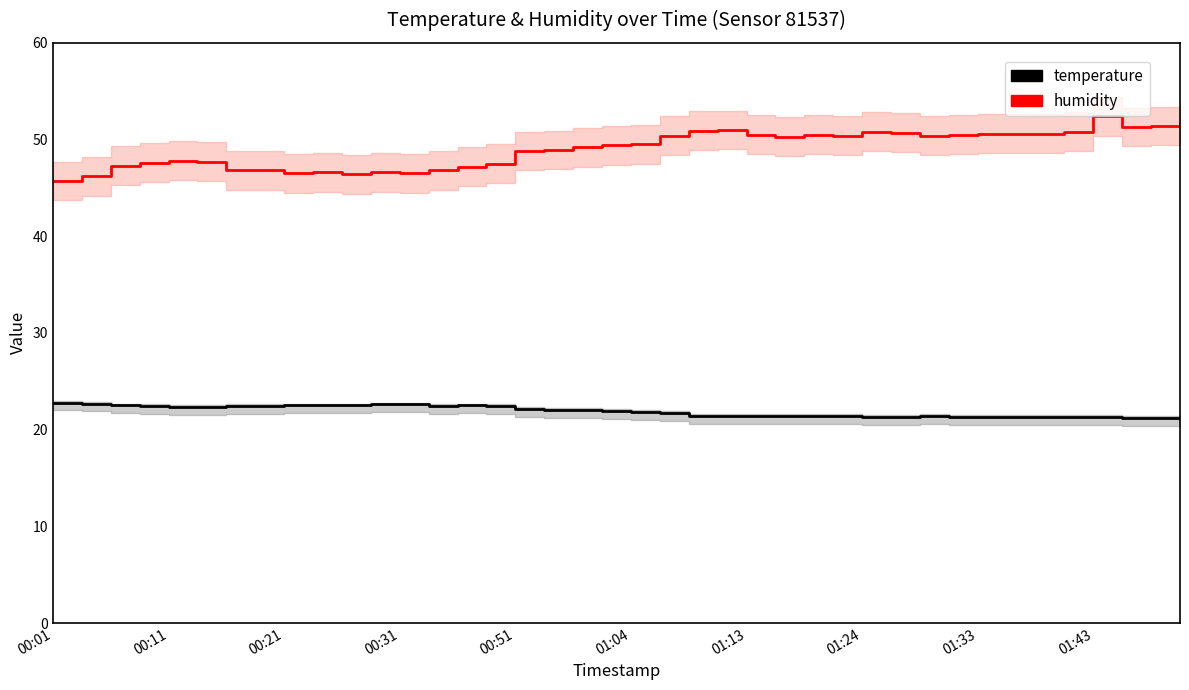

What is the difference between the temperature values at 01:33 and 00:51?

0.8